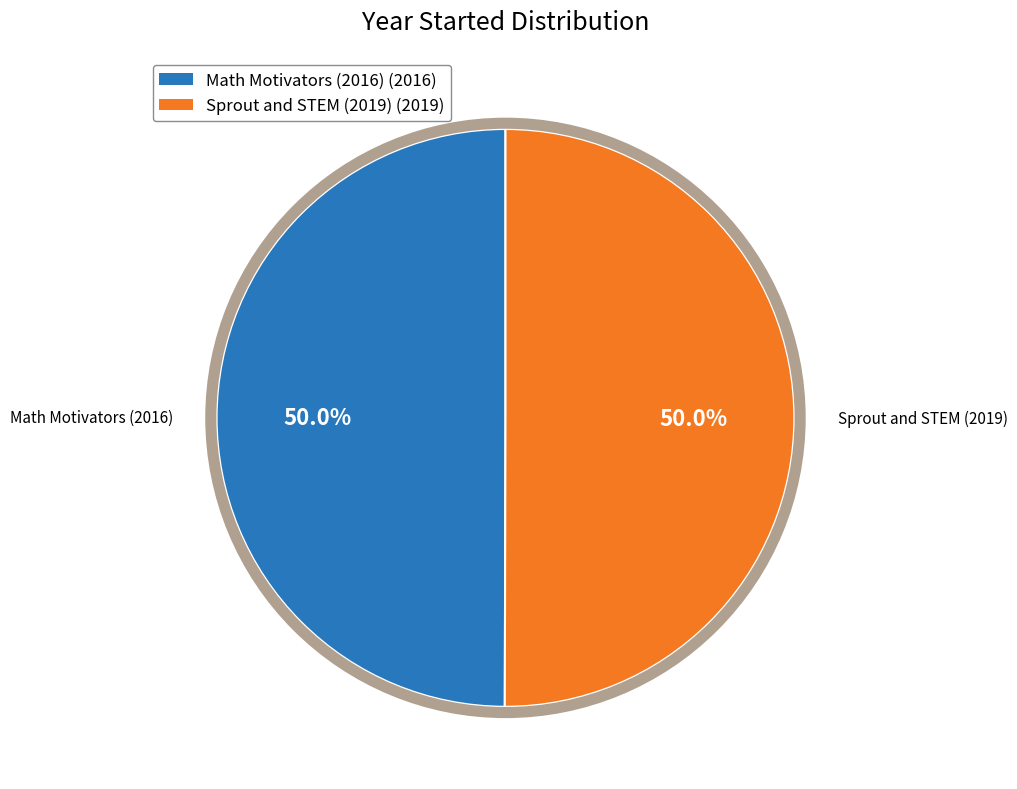

Approximately how many times larger is the value at Sprout and STEM (2019) compared to Math Motivators (2016)?

1.0